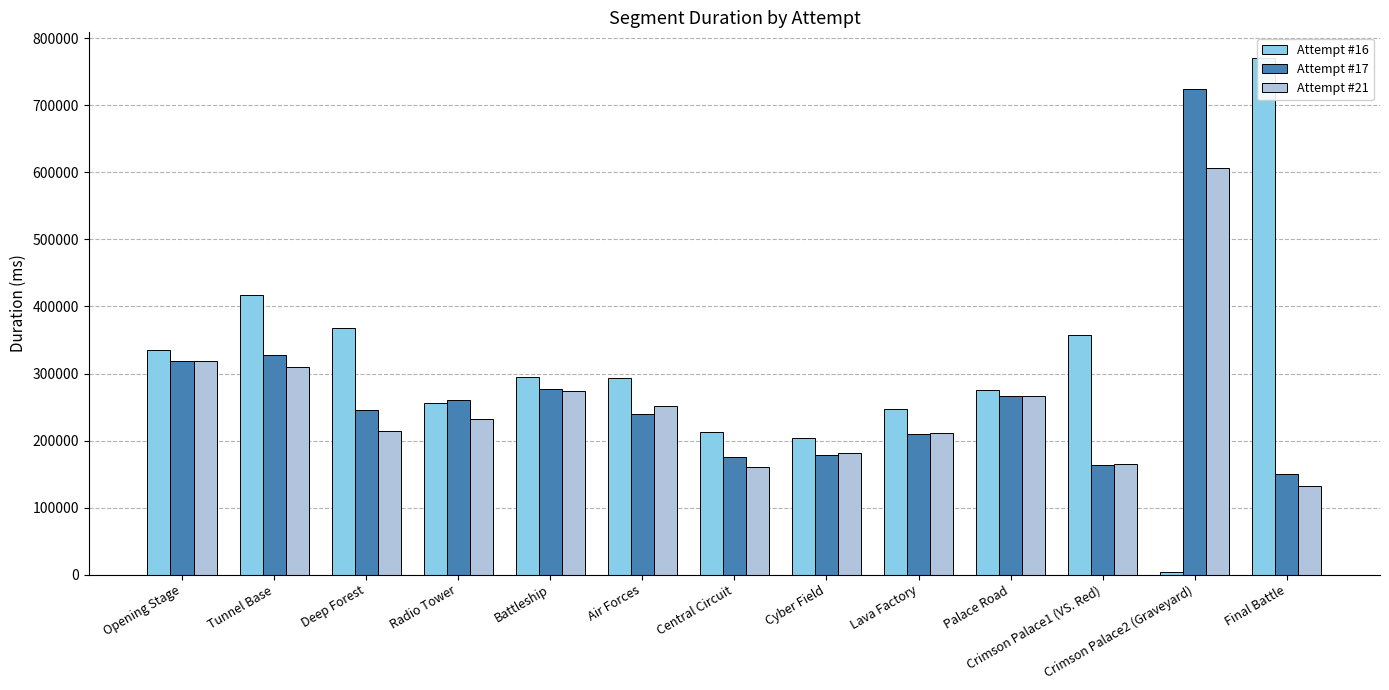

What is the value of the Attempt #16 bar at the 10th from the left?

274642